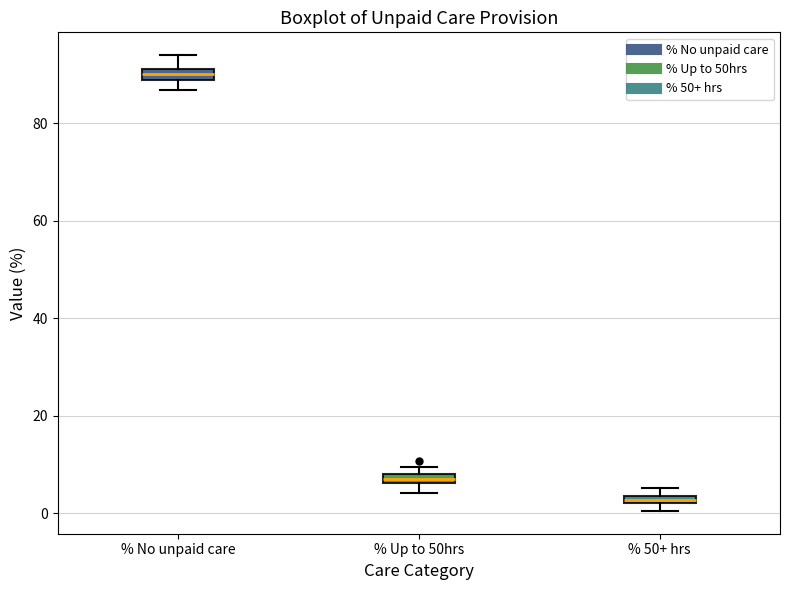

Which box has the highest median line?

% No unpaid care